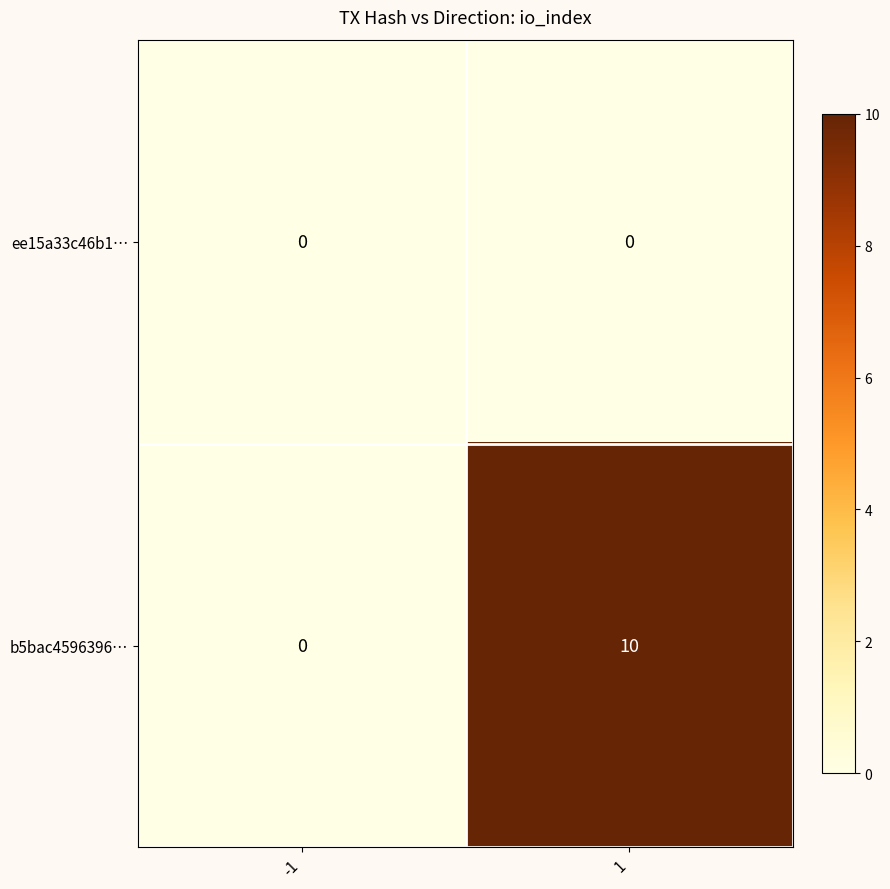

Rank the categories by b5bac4596396… value from highest to lowest.

1, -1